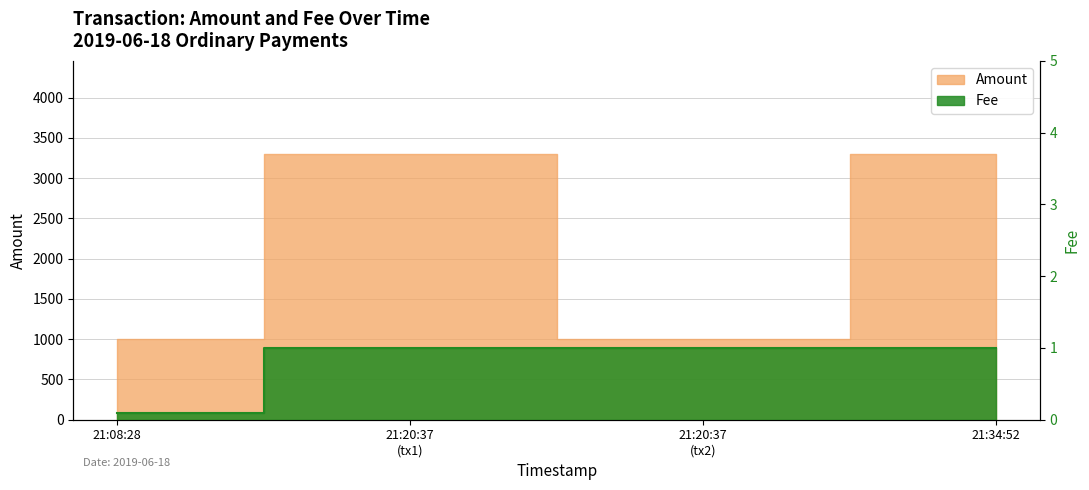

Rank the series by their maximum value, from lowest to highest.

Fee, Amount